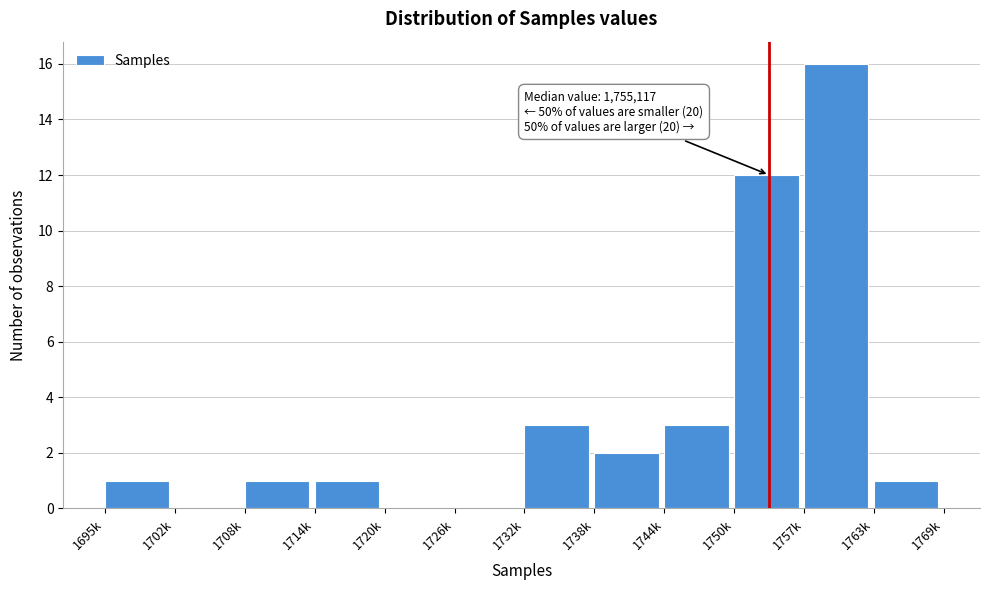

Reading left to right, transcribe all the data shown in this chart.

1695k=1	1702k=0	1708k=1	1714k=1	1720k=0	1726k=0	1732k=3	1738k=2	1744k=3	1750k=12	1757k=16	1763k=1